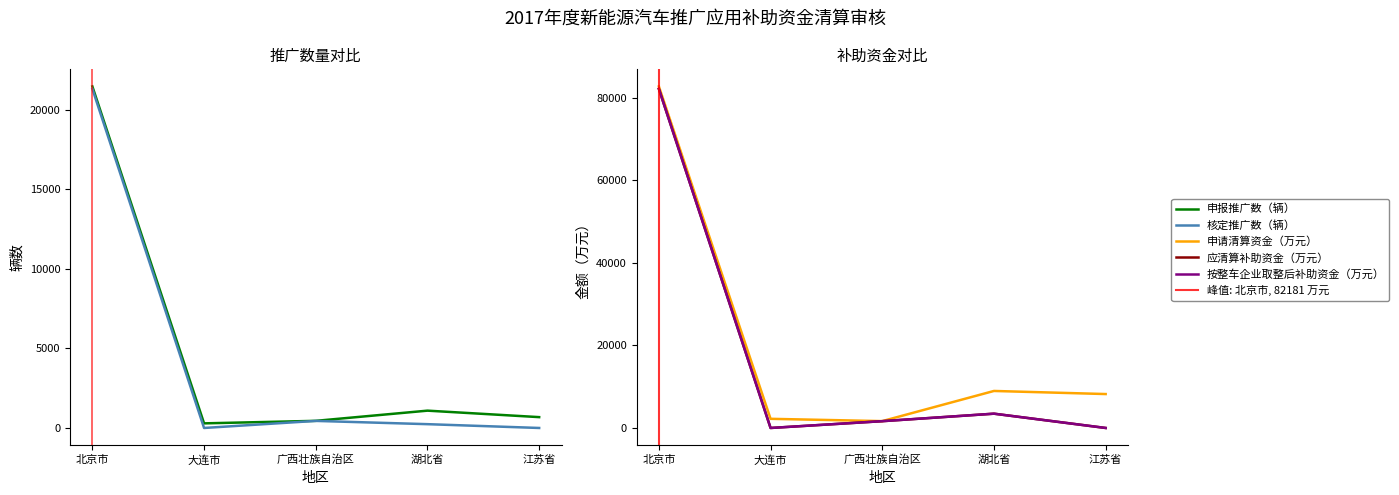

At which label is 申报推广数（辆） closest to 10873?

湖北省